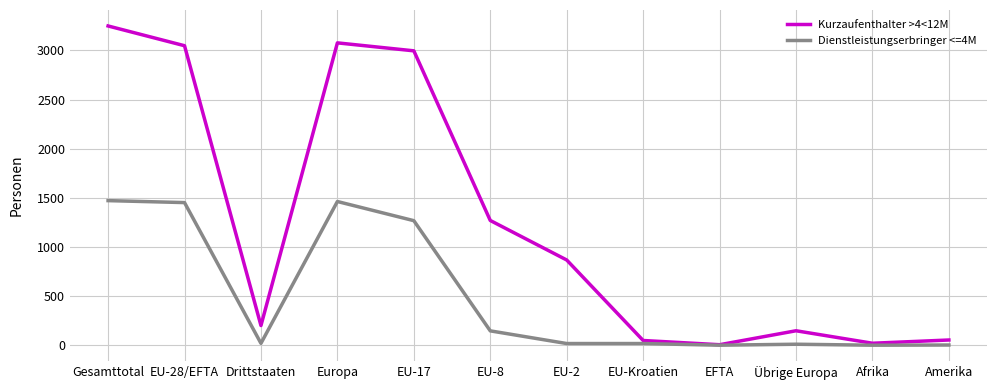

Which series has the widest spread of values?

Kurzaufenthalter >4<12M